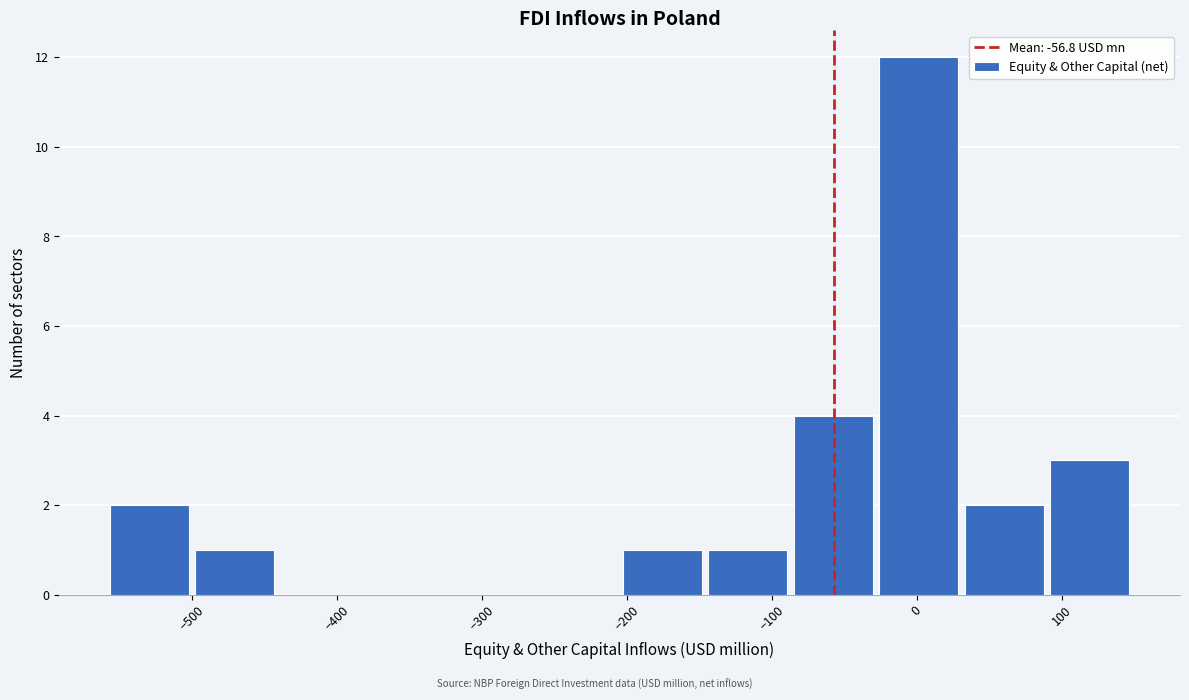

Which range on the x-axis has the tallest bar?

-30 to 30